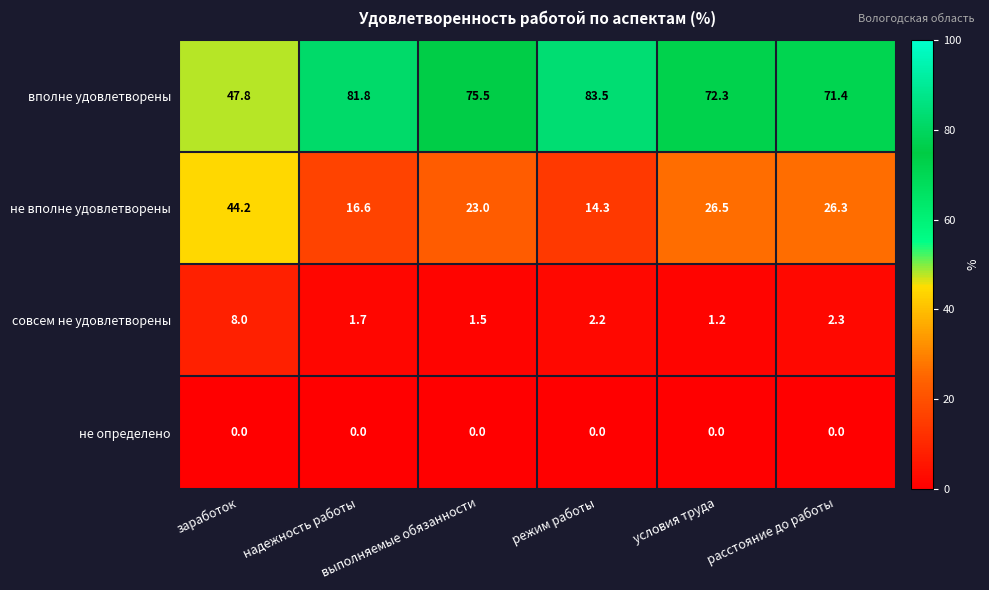

Which series has the largest total across all categories?

вполне удовлетворены